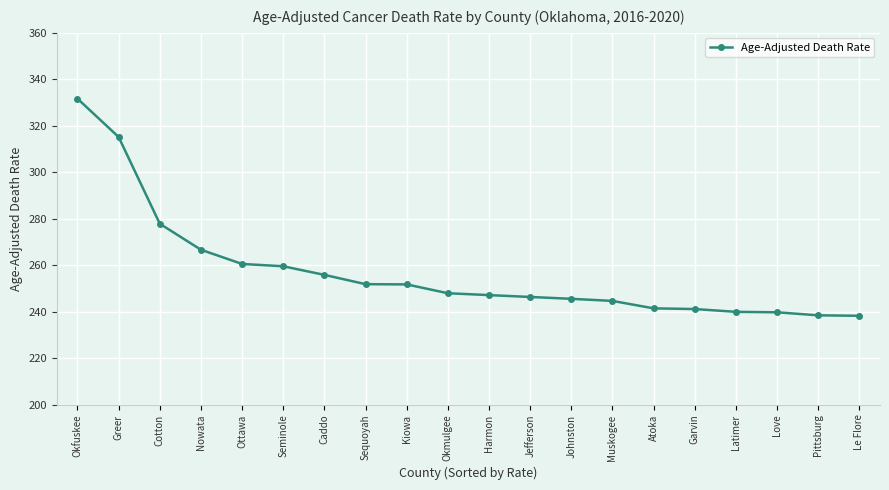

Is this an area chart (filled region under the line)?

No